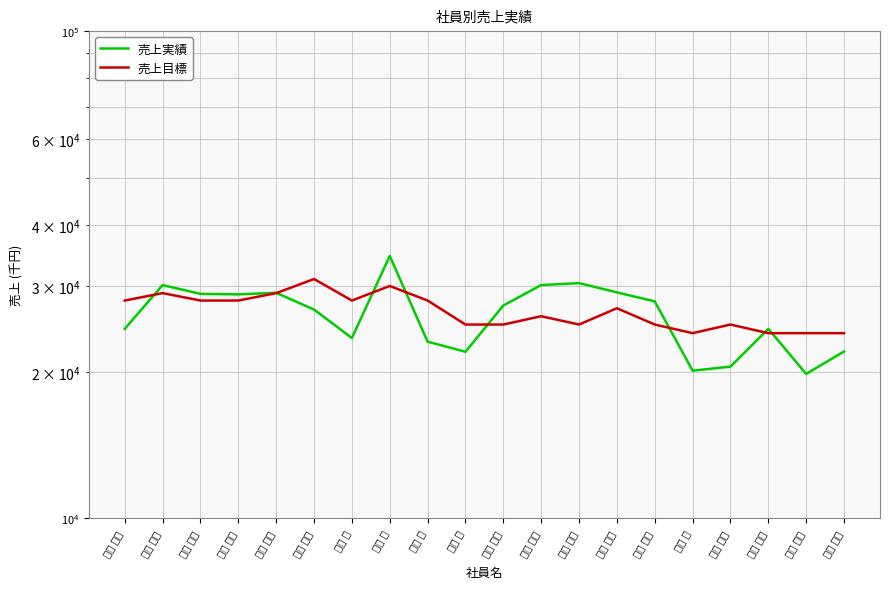

The value of 売上実績 at 青山 千恵 is 22010. True or false?

True